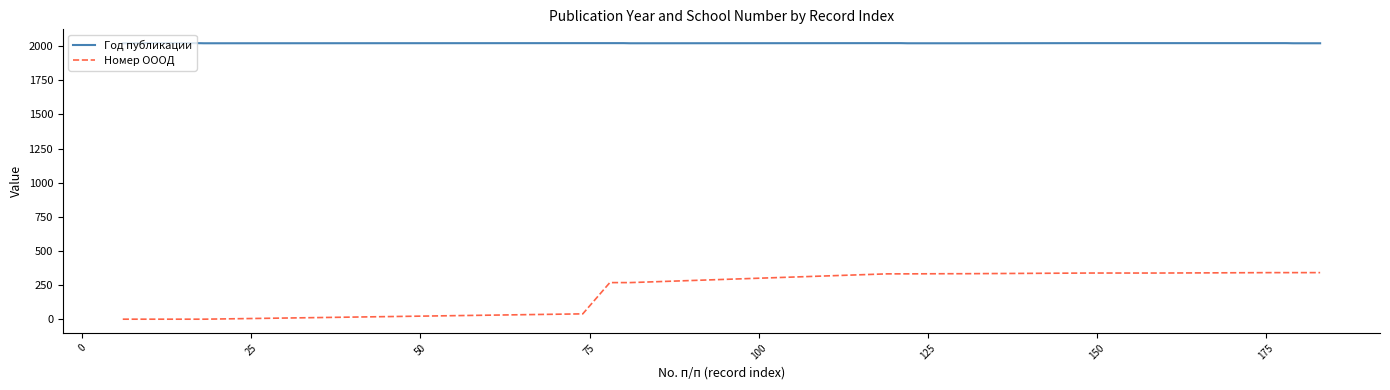

True or false: Номер ОООД and Год публикации intersect in this chart.

False